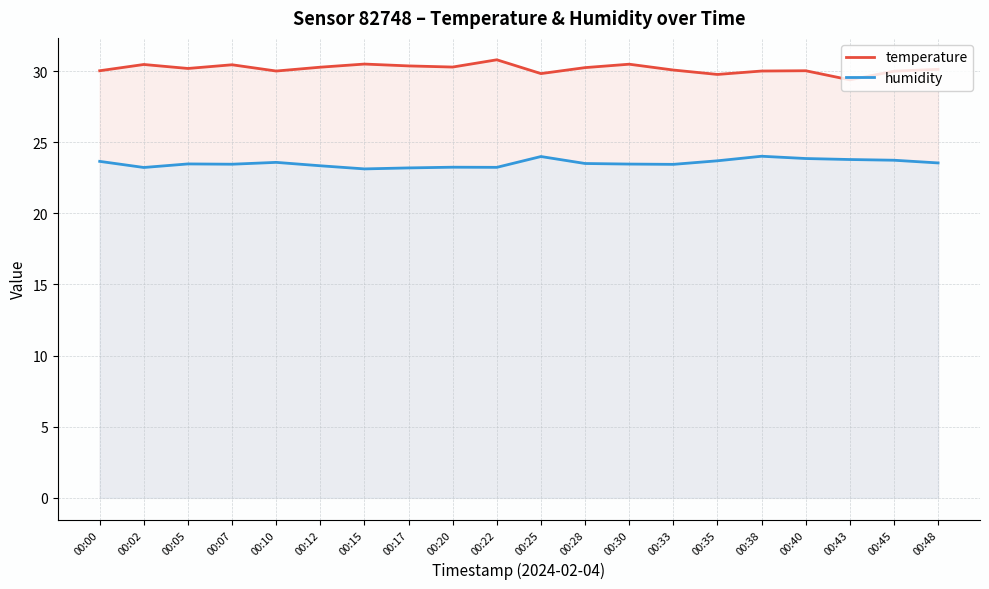

True or false: humidity and temperature cross at least once.

False